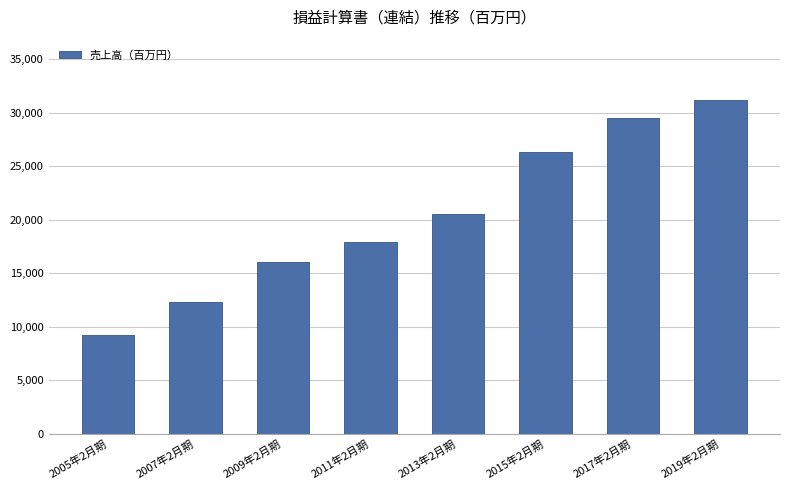

Reading right to left, transcribe all the data shown in this chart.

2019年2月期=31222	2017年2月期=29489	2015年2月期=26387	2013年2月期=20574	2011年2月期=17974	2009年2月期=16068	2007年2月期=12362	2005年2月期=9270